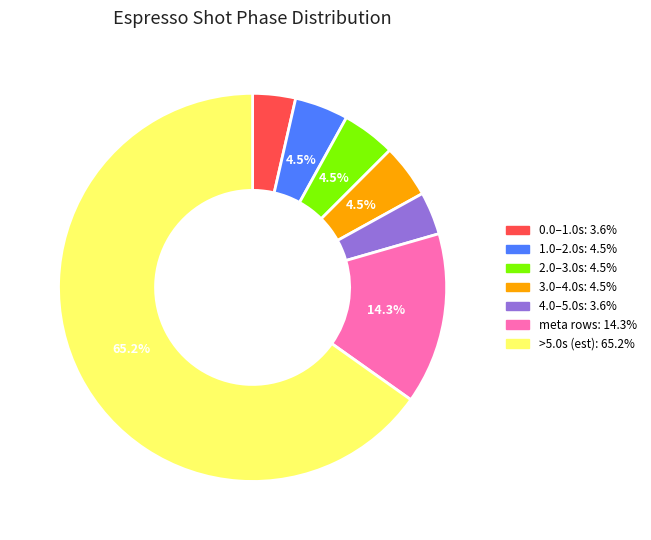

Is there any slice that represents more than half of the pie?

Yes